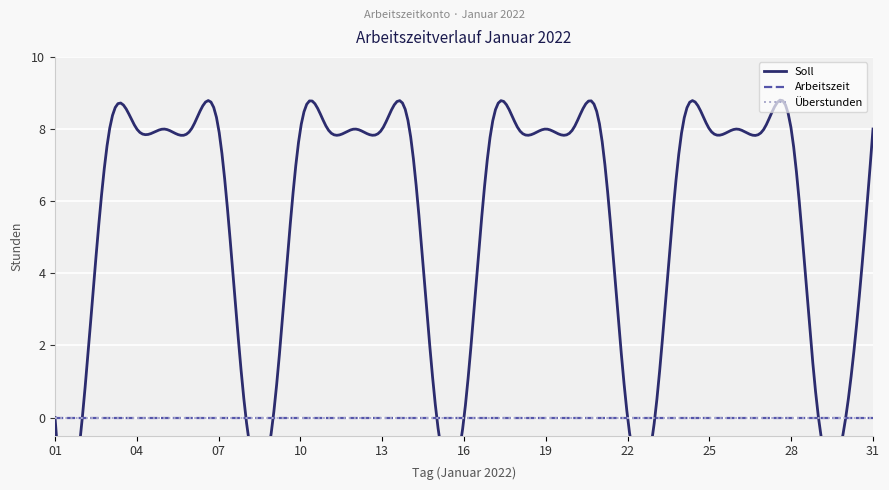

True or false: Ueberstunden and Soll intersect in this chart.

False